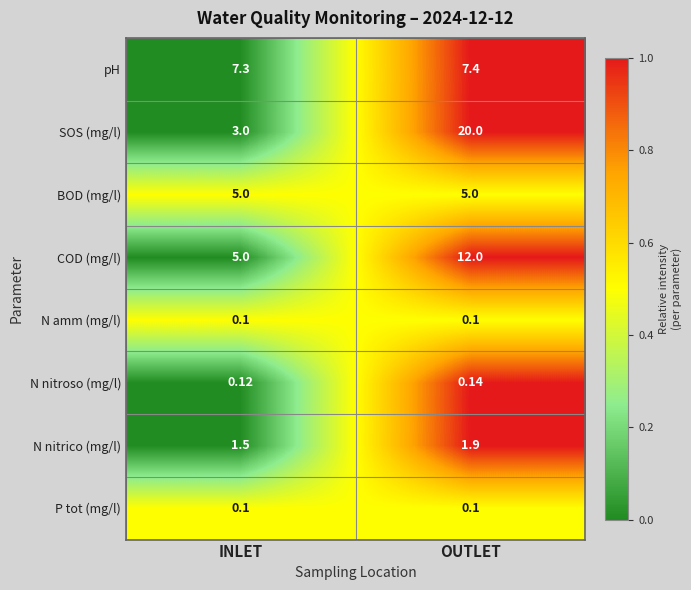

List the labels in order of N nitrico (mg/l) value, largest first.

OUTLET, INLET